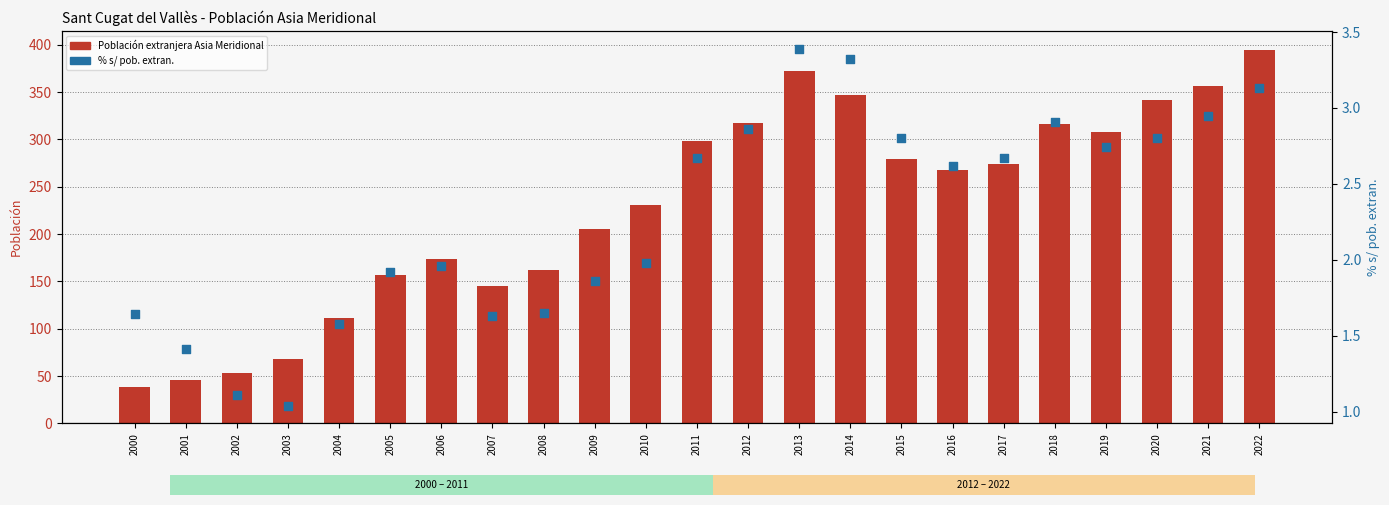

Which series has the largest Y range (max minus min)?

Población extranjera Asia Meridional